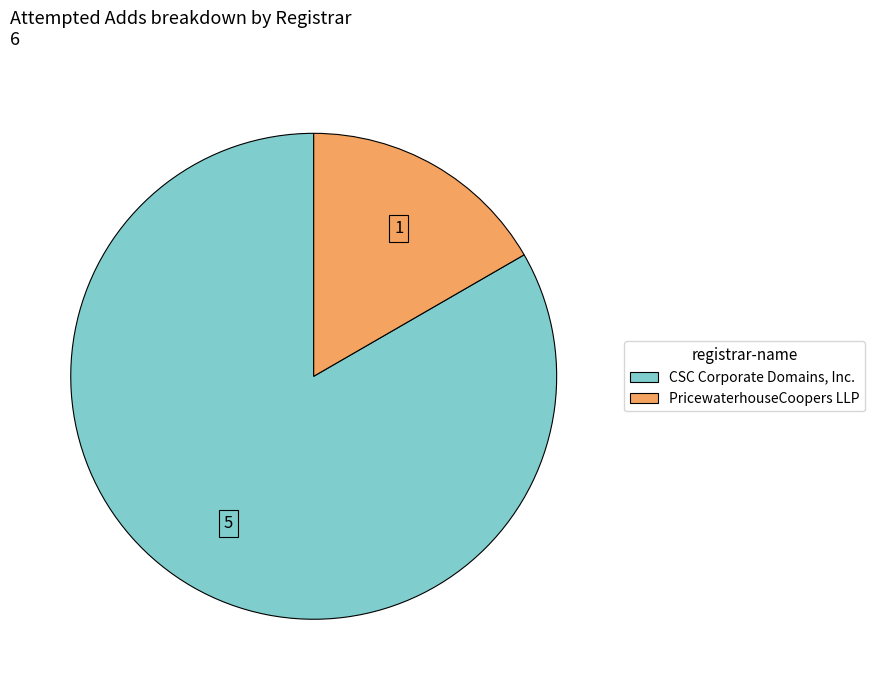

How many slices are in this pie chart?

2